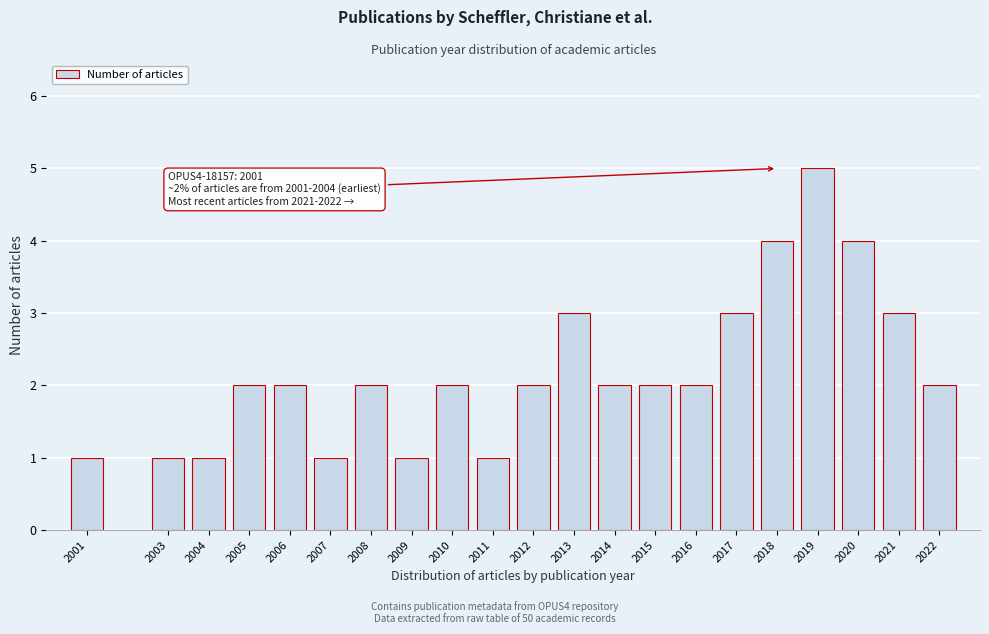

Reading left to right, extract all data points from this chart.

1	1	1	2	2	1	2	1	2	1	2	3	2	2	2	3	4	5	4	3	2